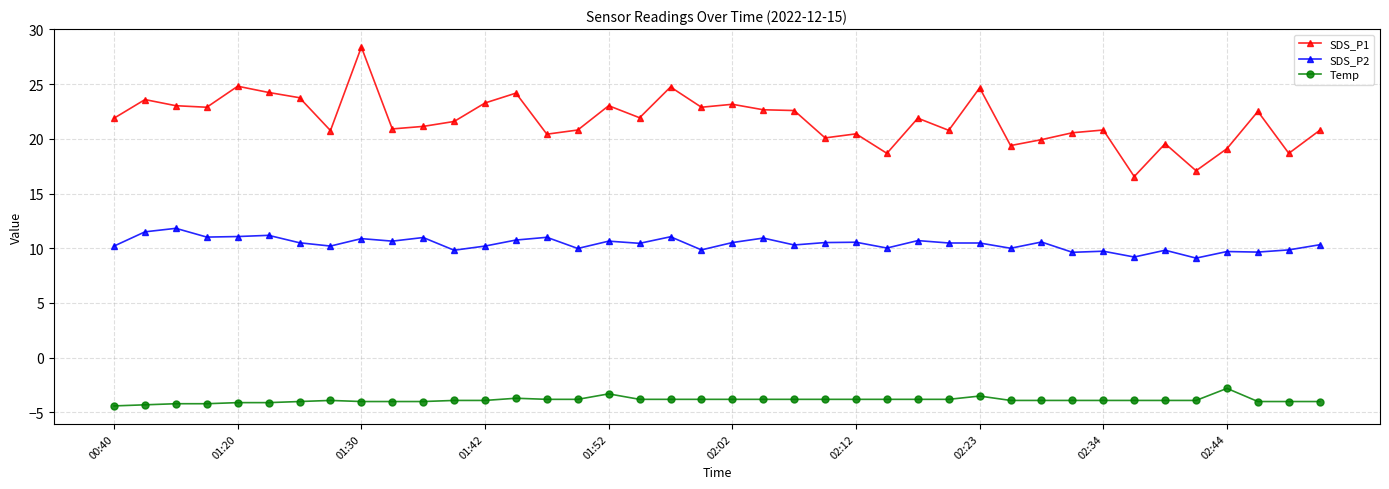

Rank the series by their average value, from lowest to highest.

Temp, SDS_P2, SDS_P1